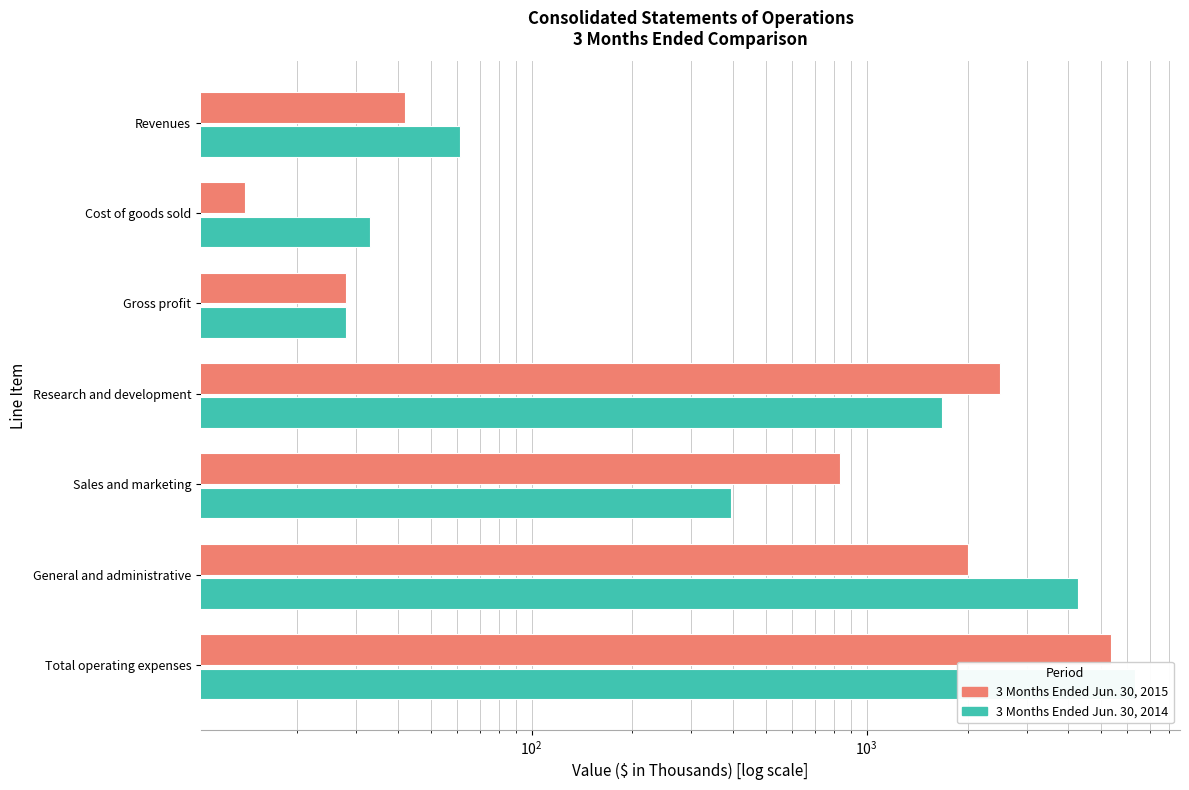

What are all the series names shown in the legend?

3 Months Ended Jun. 30, 2015, 3 Months Ended Jun. 30, 2014